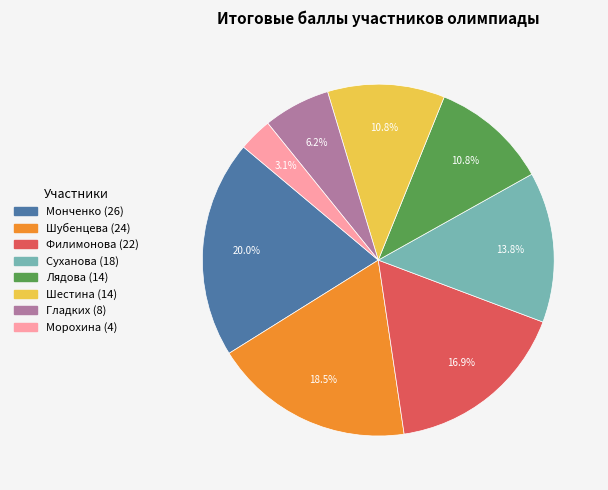

Does any single category account for the majority?

No